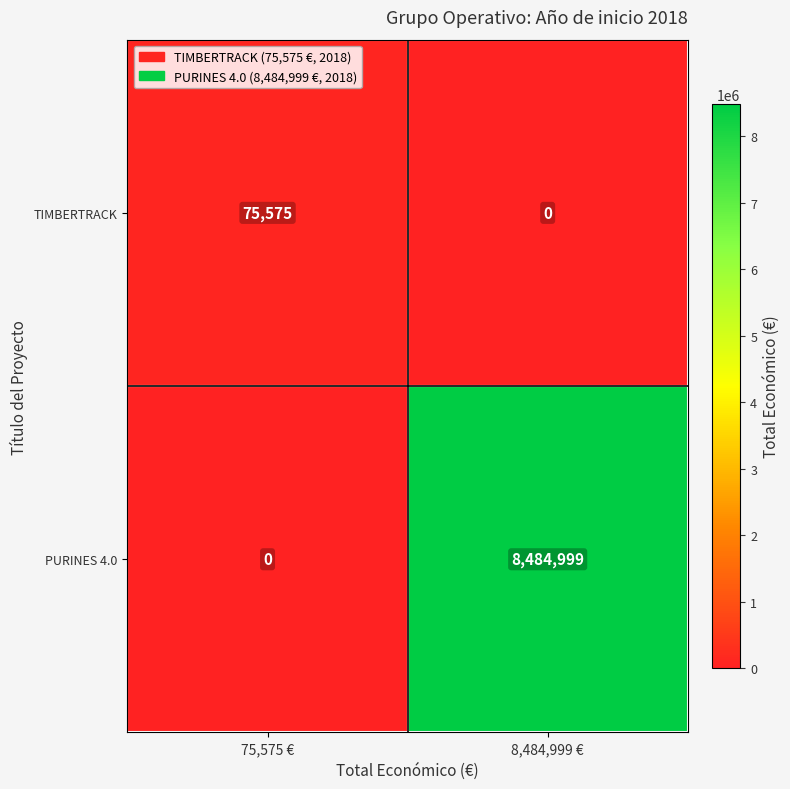

Which series has the largest total across all categories?

PURINES 4.0